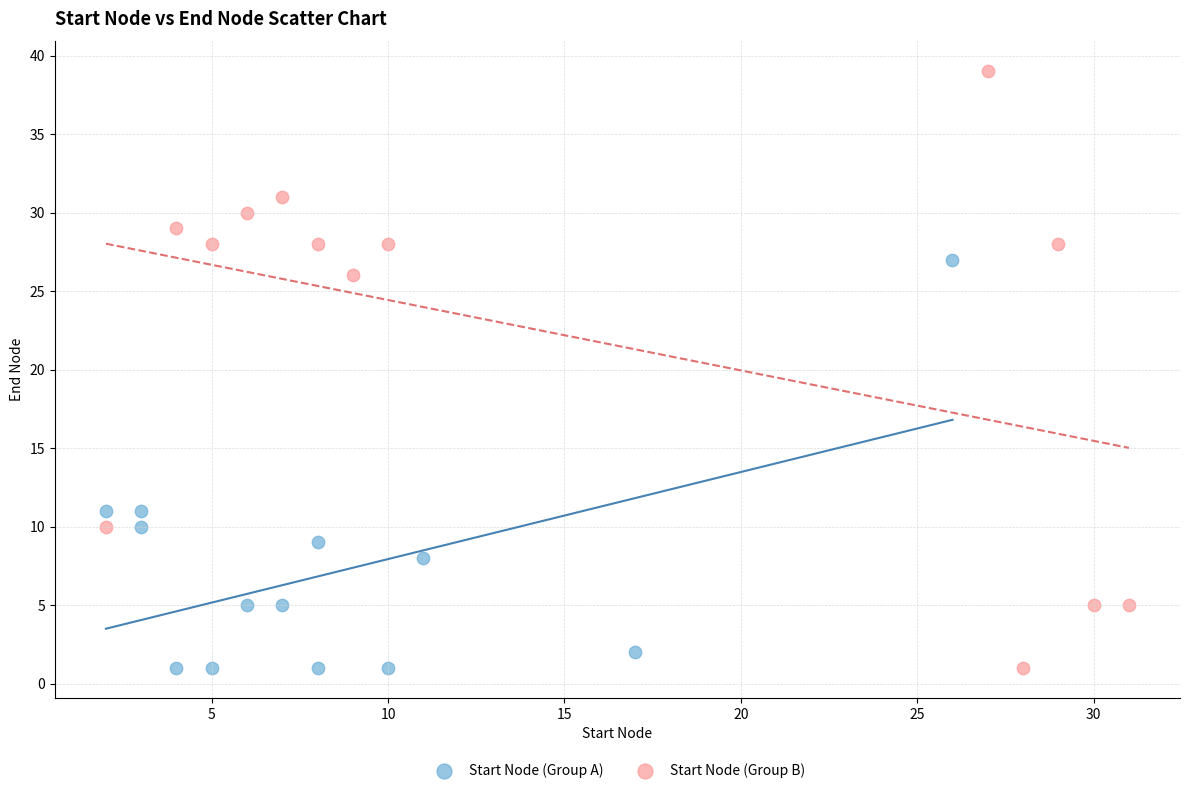

Which series contains the highest Y value?

Start Node (Group B)